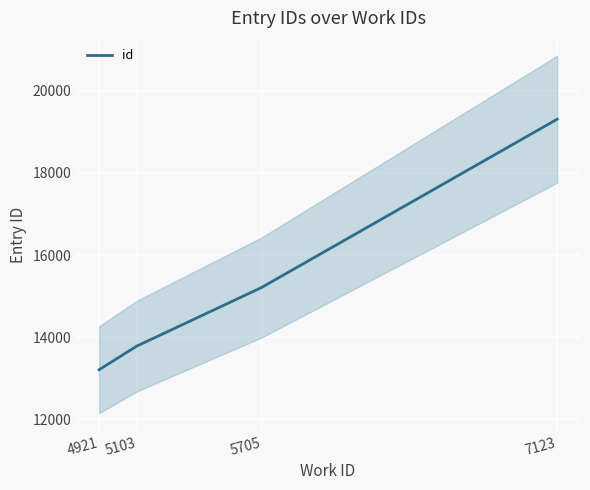

Is it true that the value at 7123 is 31356?

False